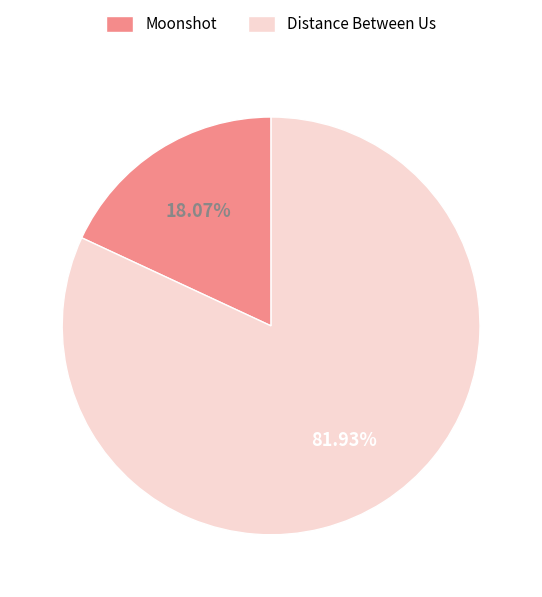

Which has a higher value, Moonshot or Distance Between Us?

Distance Between Us